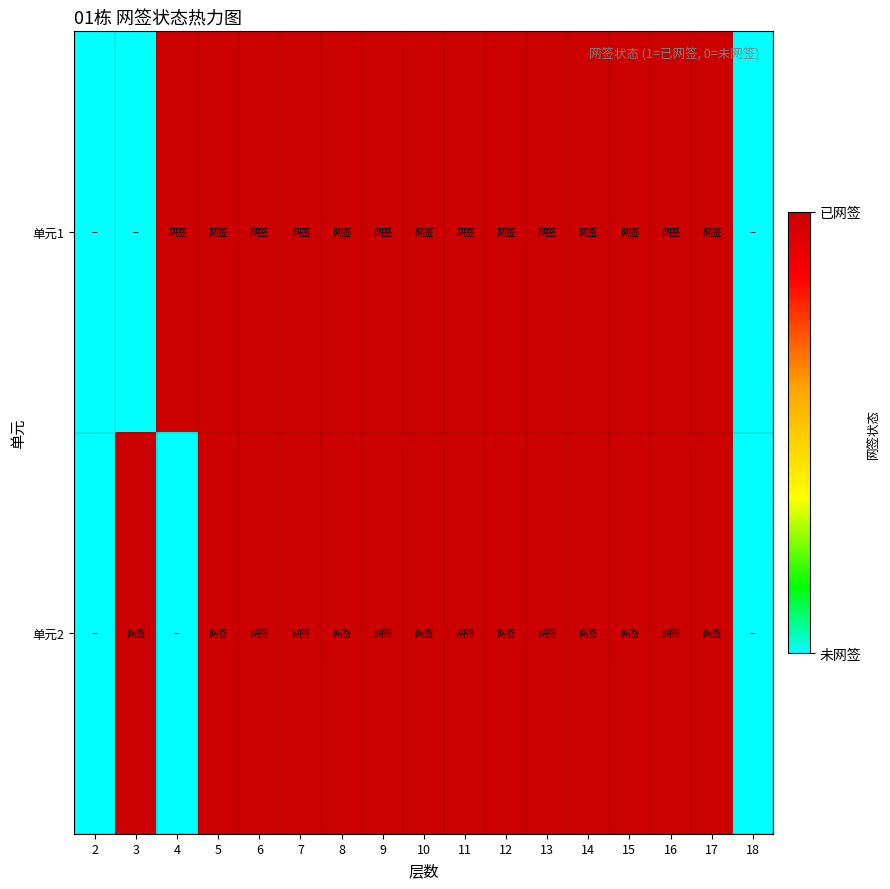

At 11, list the series in order from smallest to largest.

单元1, 单元2